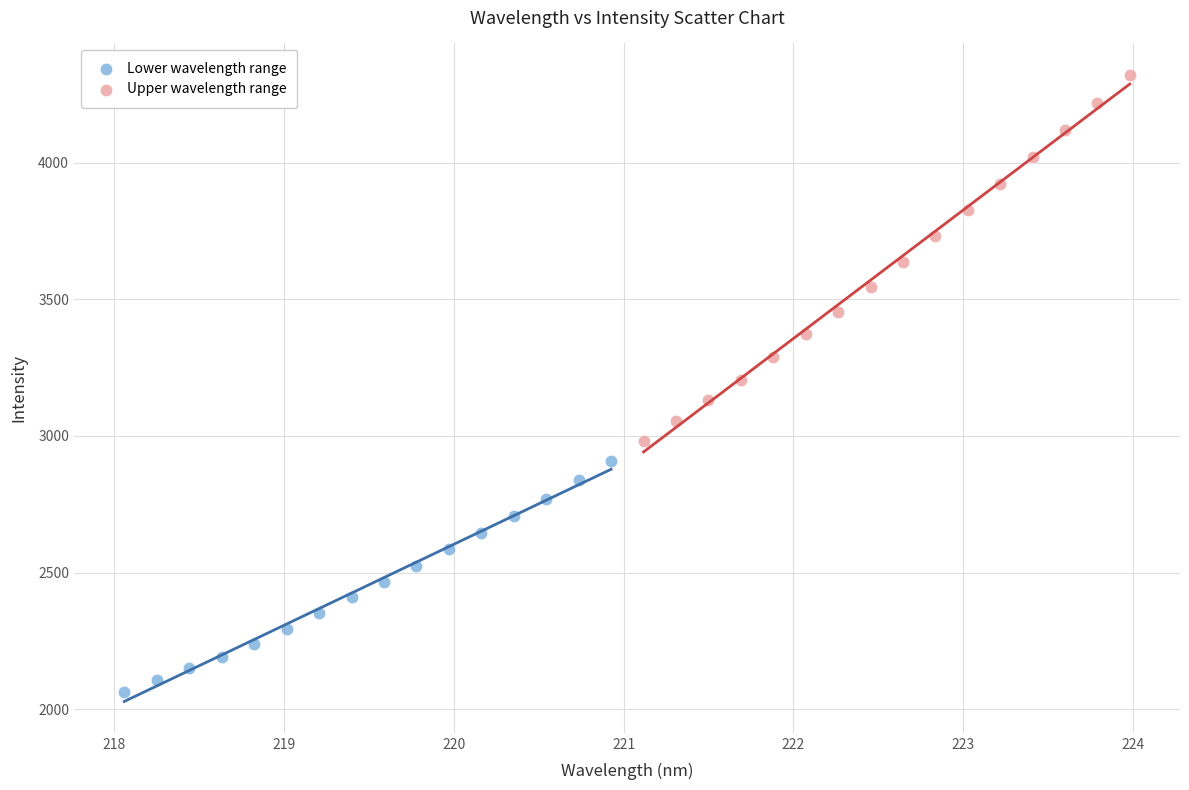

Which series has the widest spread of Y values?

Upper wavelength range